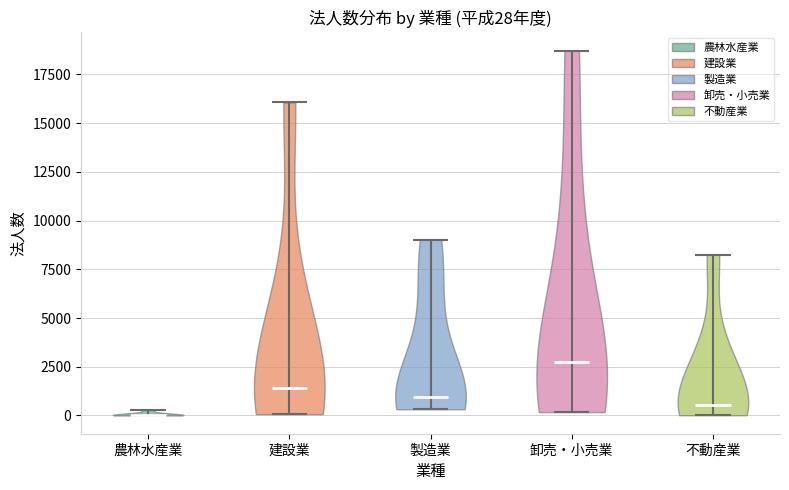

Which violin has the highest median line?

卸売・小売業